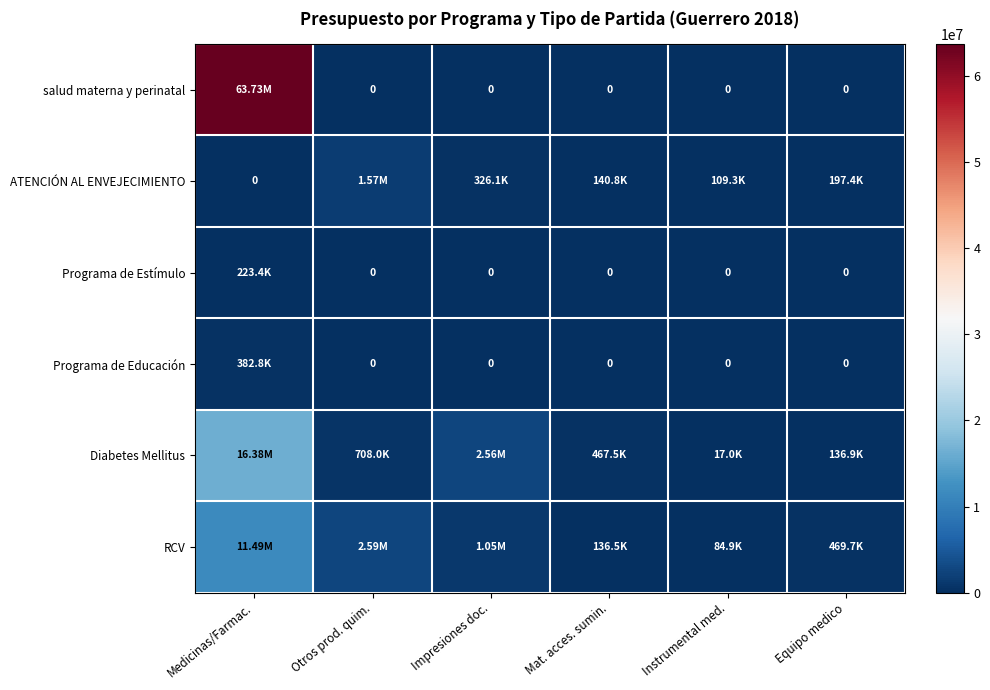

What is the difference between the maximum and minimum values in the Programa de Educación series?

382827.0